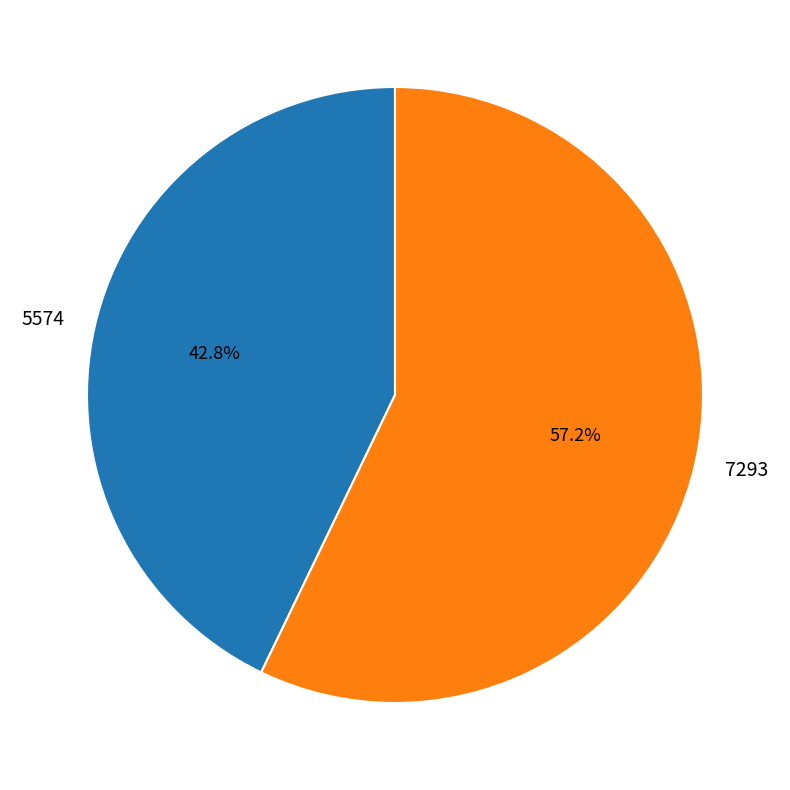

Which category has the biggest portion of the pie?

7293